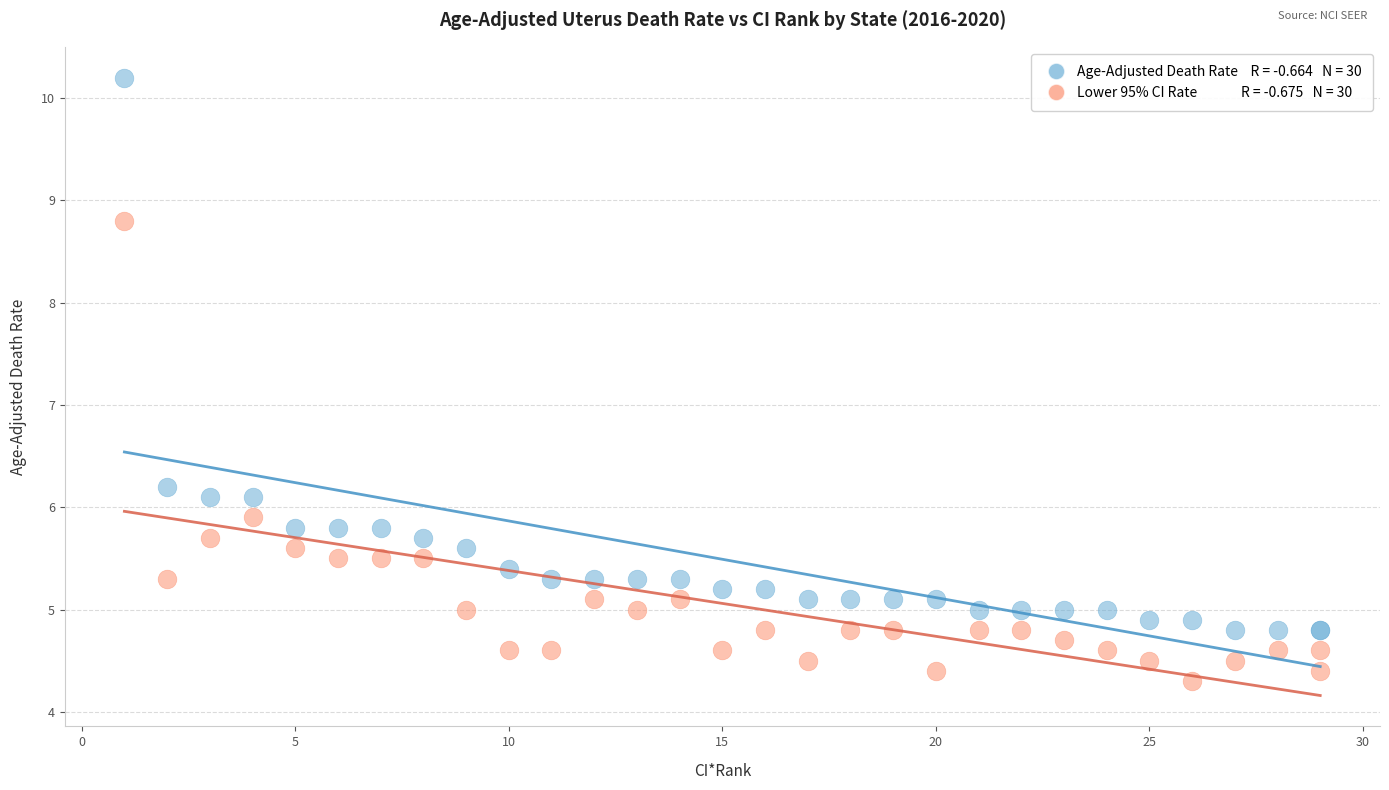

Across all series, what Y value is closest to 7?

6.2